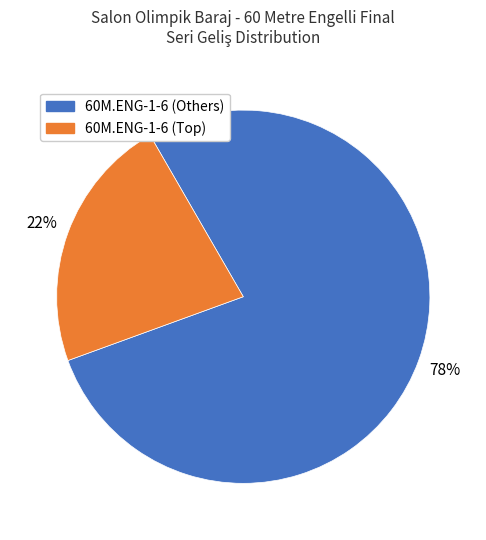

Which slice is the smallest?

60M.ENG-1-6 (Top)